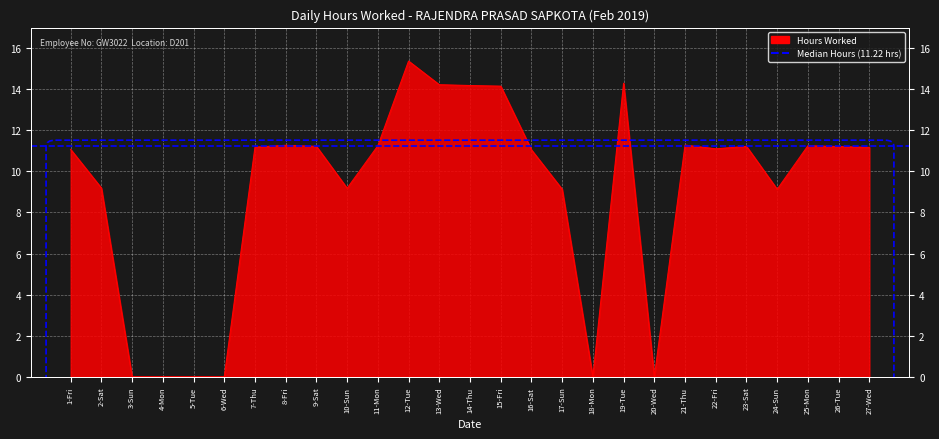

How many lines are shown in the chart?

1